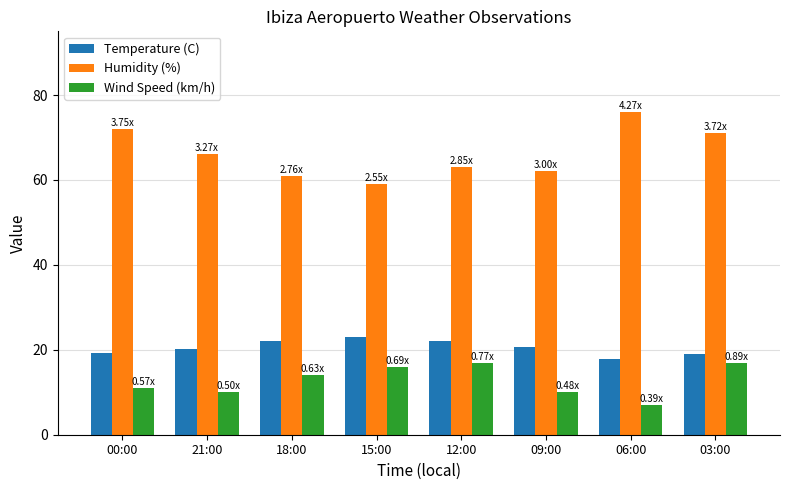

At which category does the chart reach its minimum across all series?

06:00